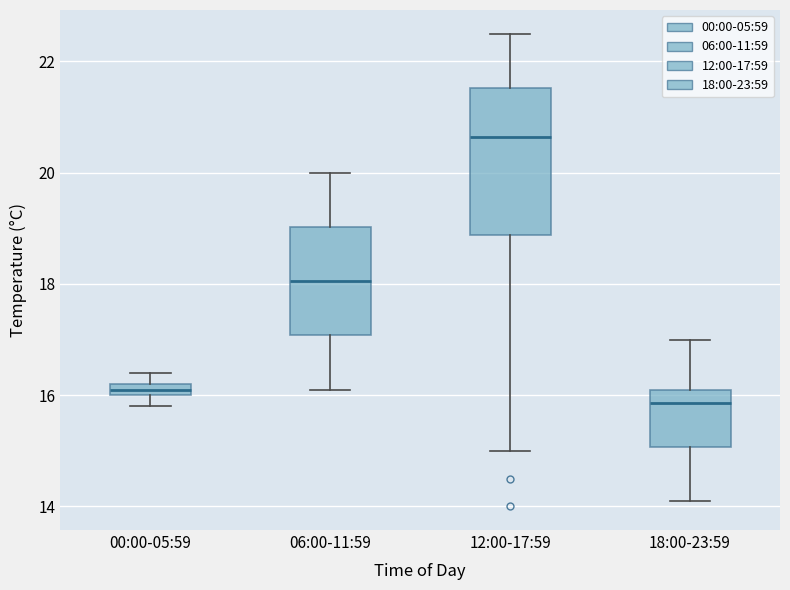

Comparing the boxes themselves (not the whiskers), which one is the tallest?

12:00-17:59